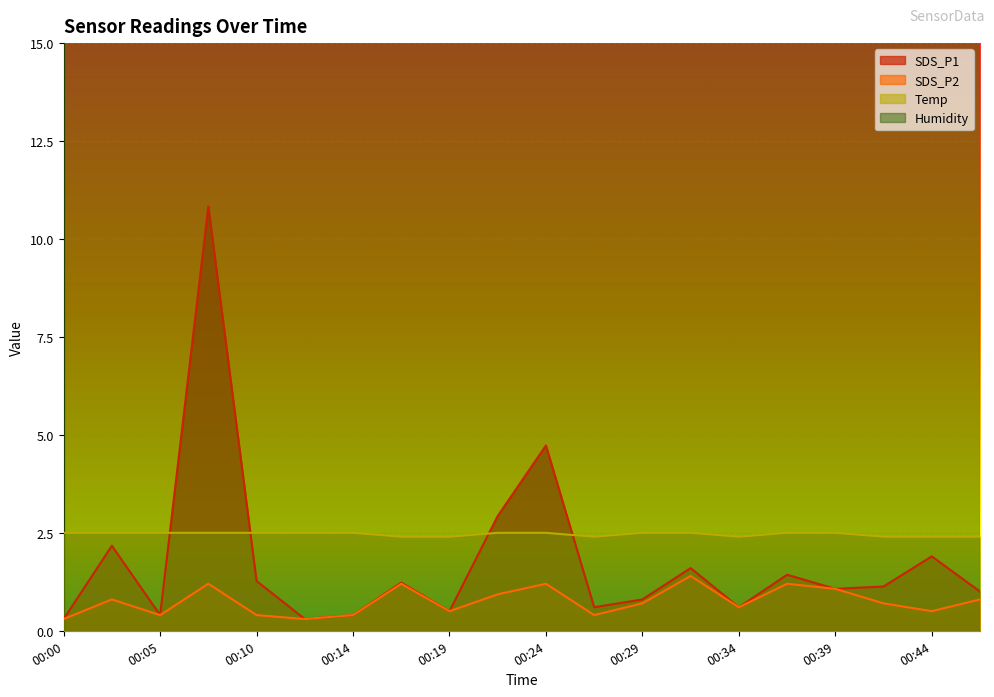

What is the maximum value for SDS_P2?

1.4